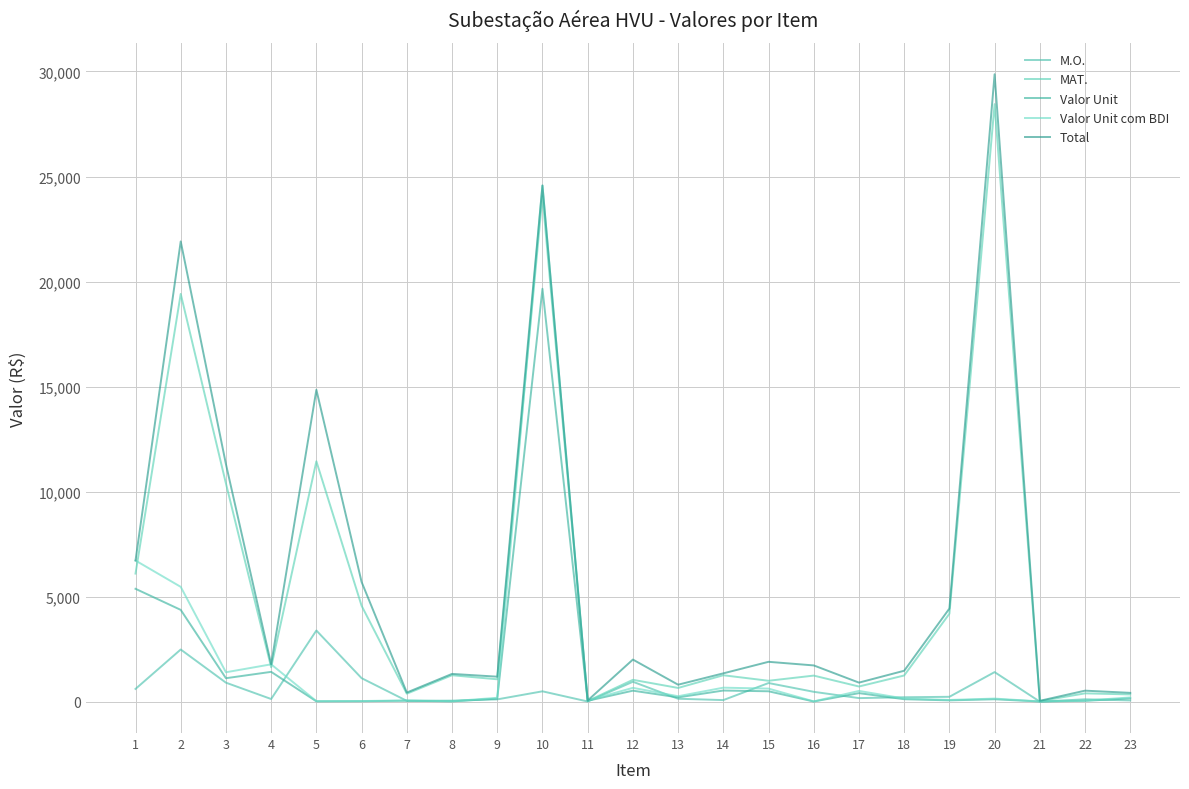

What are all the series names shown in the legend?

M.O., MAT., Valor Unit, Valor Unit com BDI, Total